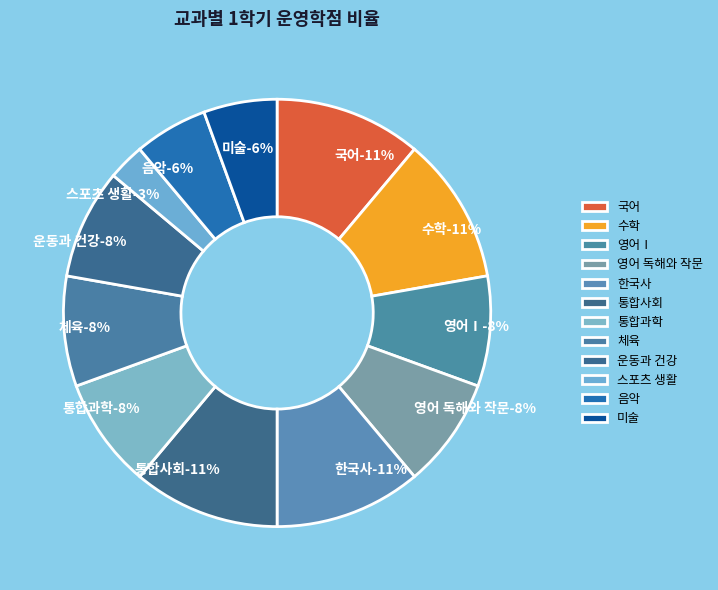

Is there any slice that represents more than half of the pie?

No